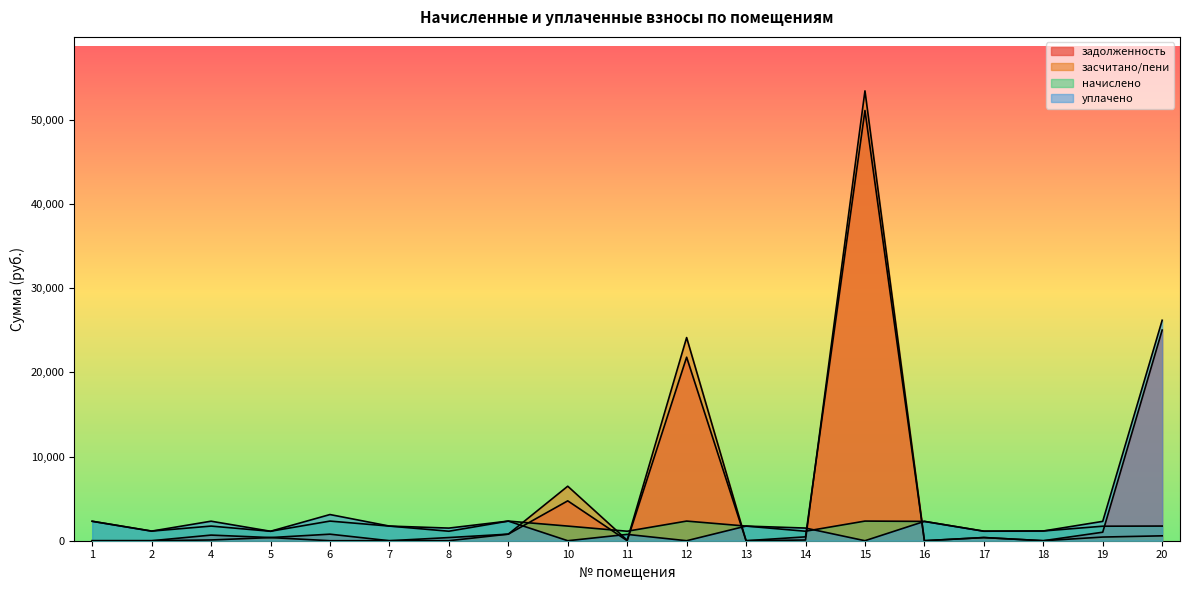

What is the difference between the начислено values at 1 and 10?

571.5